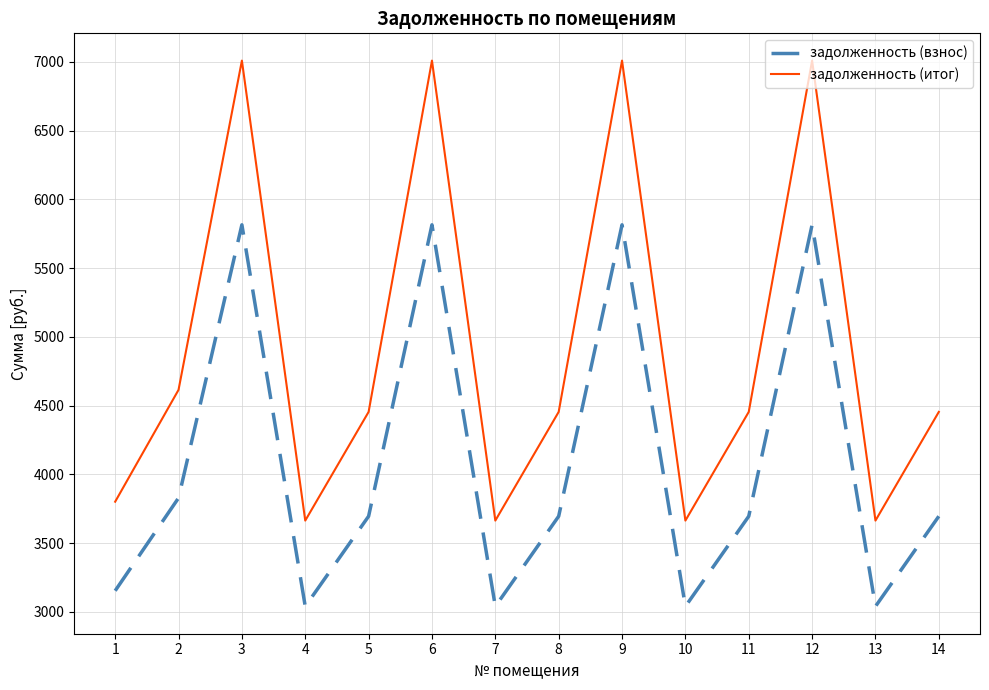

What is the minimum value for задолженность (итог)?

3664.3